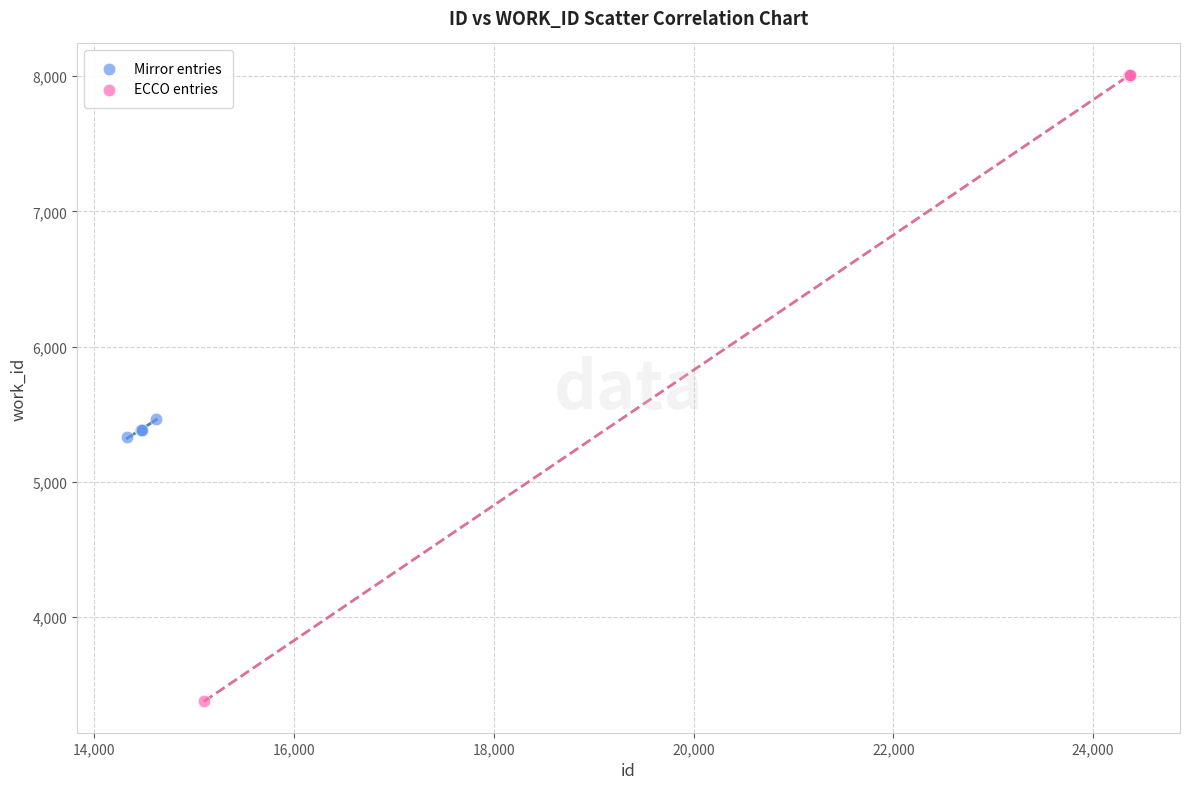

Which series contains the highest Y value?

ECCO entries